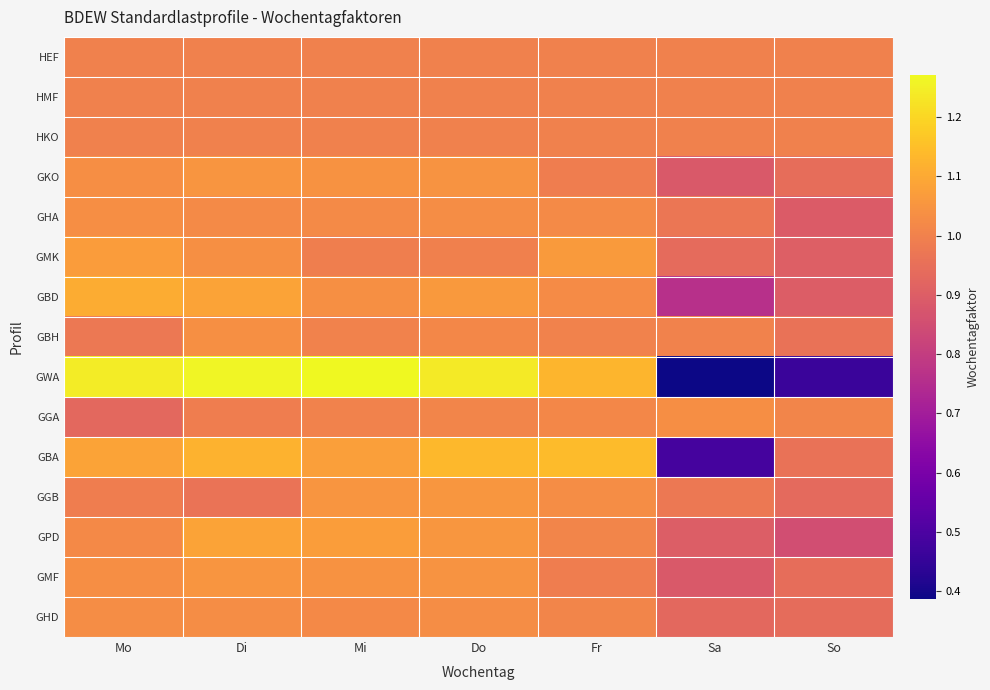

At how many categories does at least one series exceed 0?

7